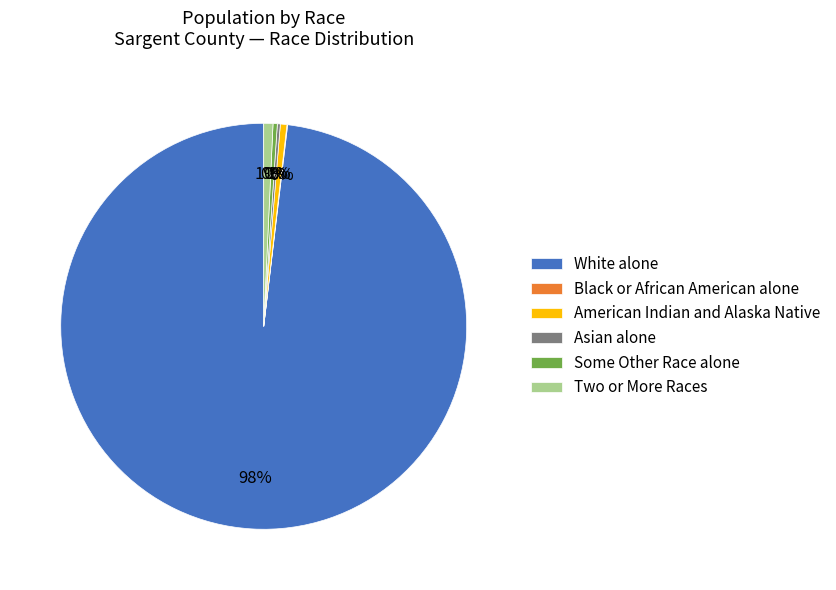

True or false: Two or More Races accounts for 1% of the total.

True